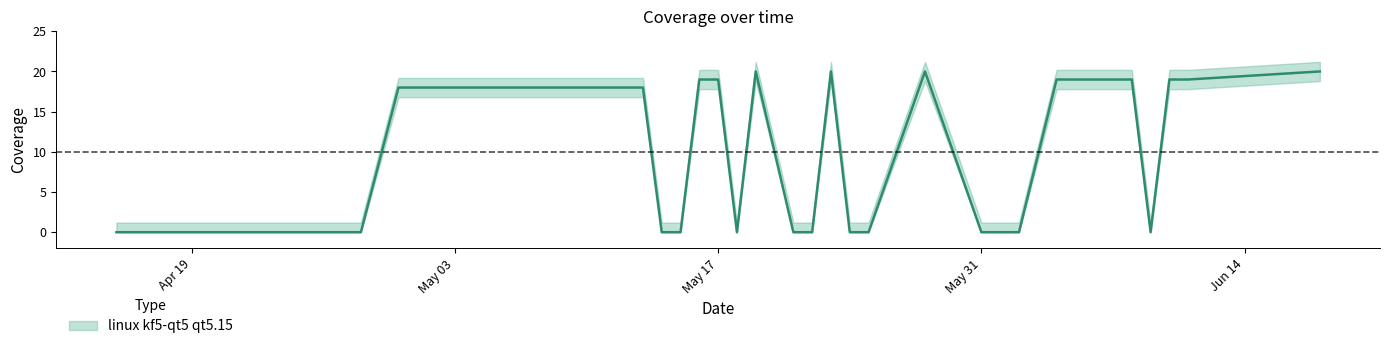

How many lines are shown in the chart?

1